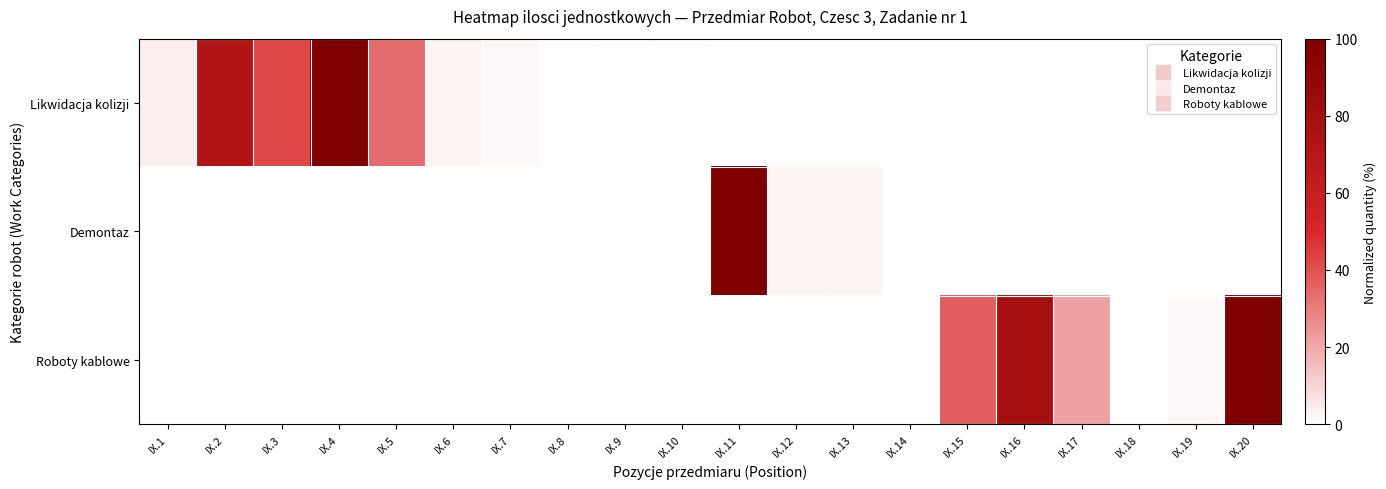

Rank the series at IX.14 from highest to lowest value.

Demontaz, Likwidacja kolizji, Roboty kablowe